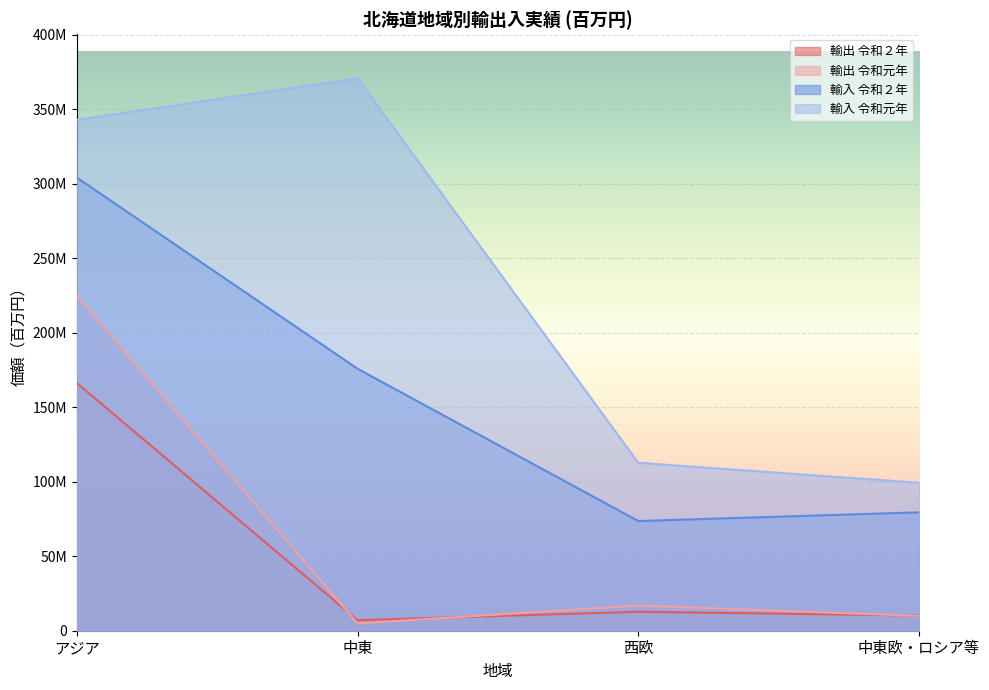

How many values in the 輸出 令和２年 series are below 12715018?

2